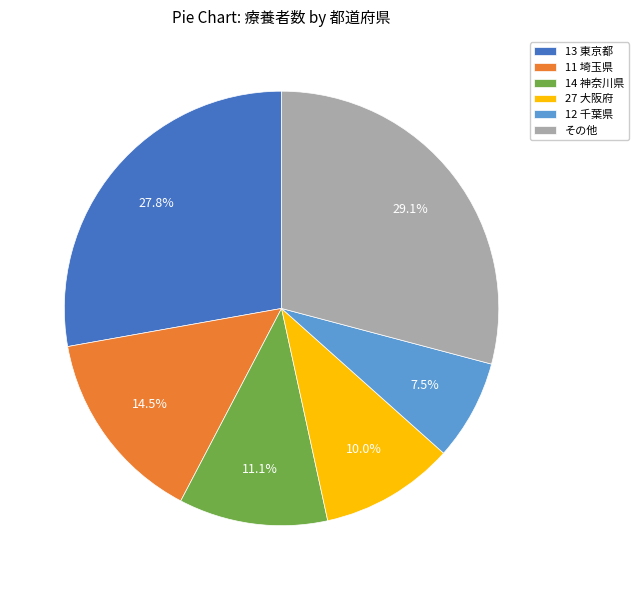

Between 27 大阪府 and 13 東京都, which is larger?

13 東京都